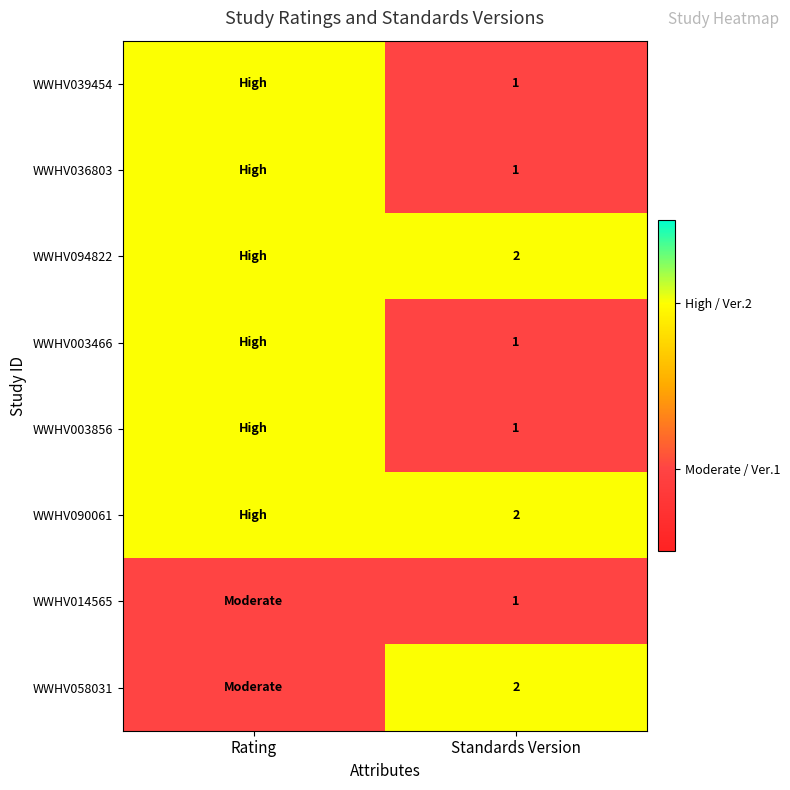

What is the total value across all series at Standards Version?

11